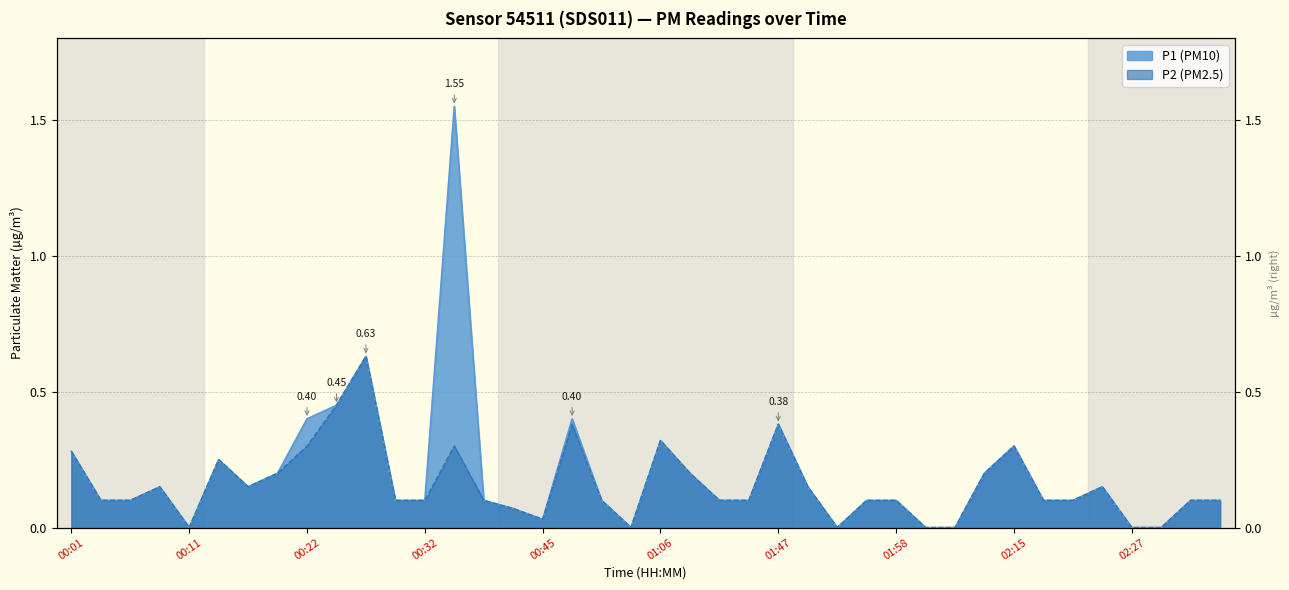

Reading left to right, transcribe all the data shown in this chart.

P1: 0.3	0.1	0.1	0.1	0.0	0.2	0.1	0.2	0.4	0.5	0.6	0.1	0.1	1.6	0.1	0.1	0.0	0.4	0.1	0.0	0.3	0.2	0.1	0.1	0.4	0.1	0.0	0.1	0.1	0.0	0.0	0.2	0.3	0.1	0.1	0.1	0.0	0.0	0.1	0.1
P2: 0.3	0.1	0.1	0.1	0.0	0.2	0.1	0.2	0.3	0.5	0.6	0.1	0.1	0.3	0.1	0.1	0.0	0.4	0.1	0.0	0.3	0.2	0.1	0.1	0.4	0.1	0.0	0.1	0.1	0.0	0.0	0.2	0.3	0.1	0.1	0.1	0.0	0.0	0.1	0.1